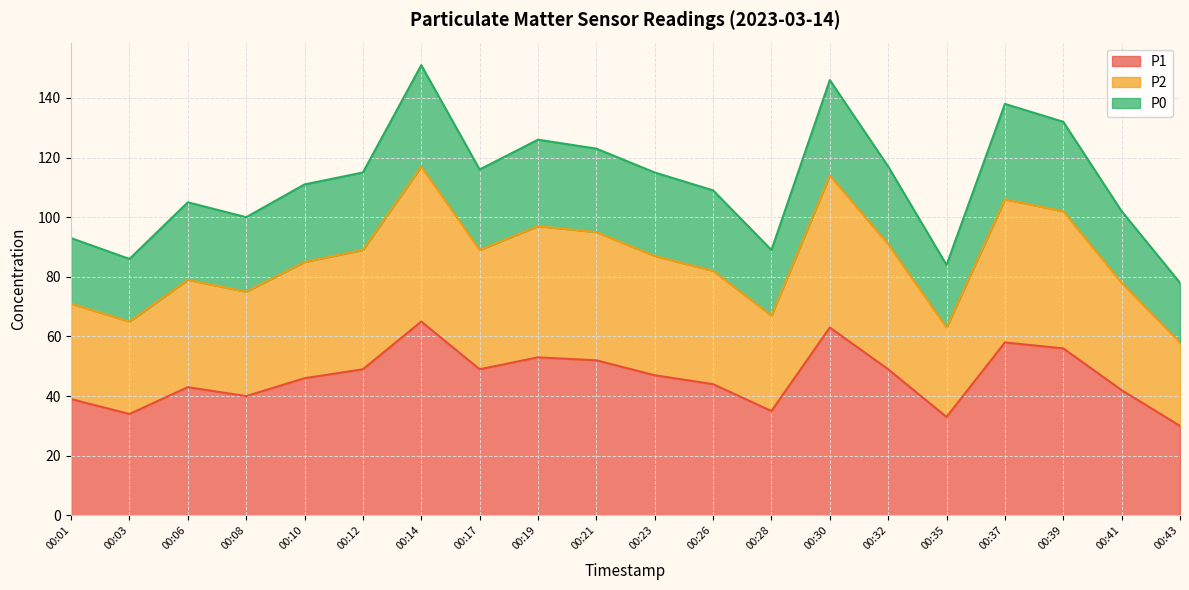

In P1, how many points are lower than both neighbors (excluding endpoints)?

5